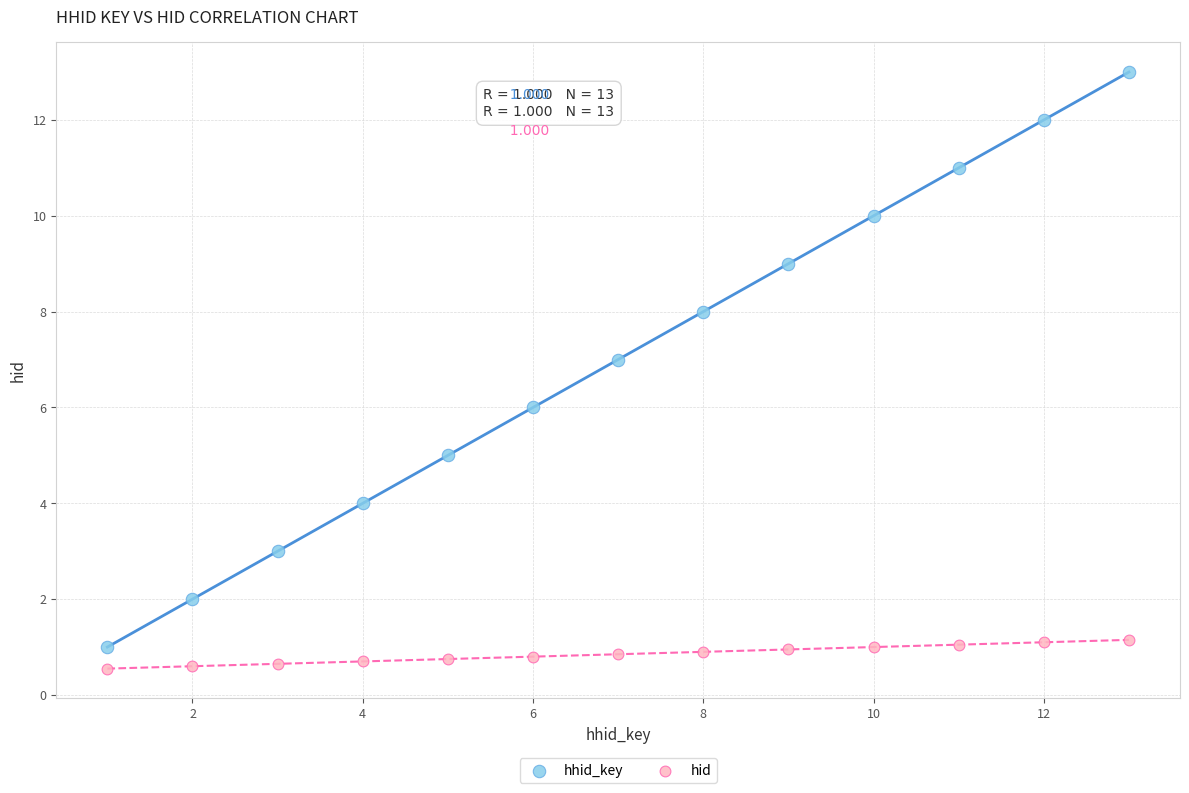

What are all the series names shown in the legend?

hhid_key, hid